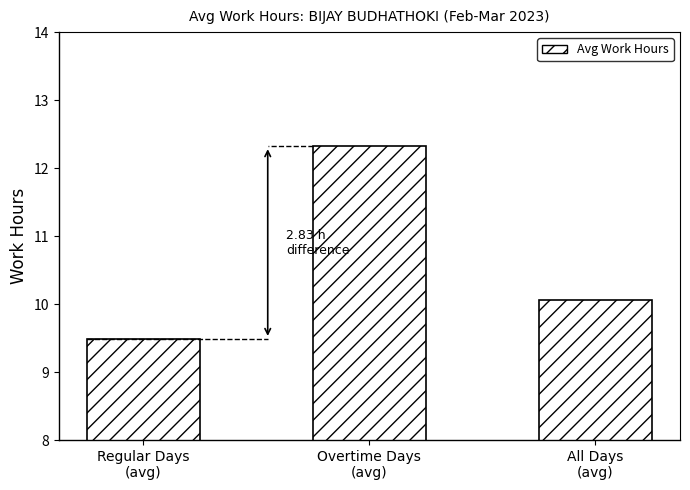

What is the value of the 2nd bar from the left?

12.3